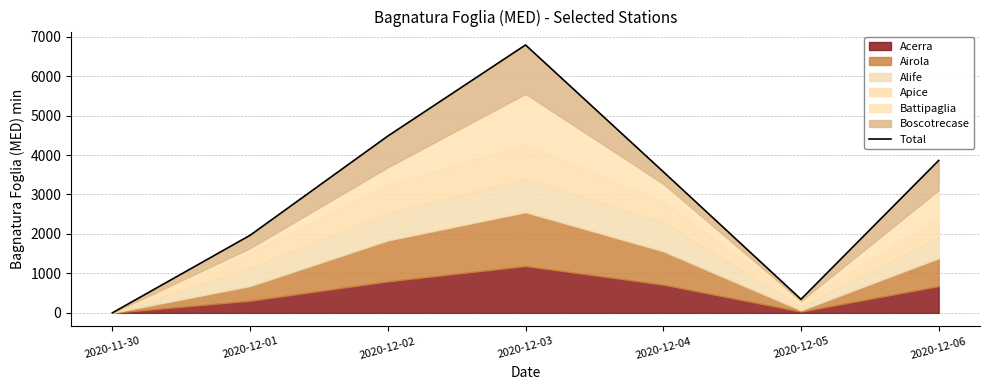

How many lines are shown in the chart?

1